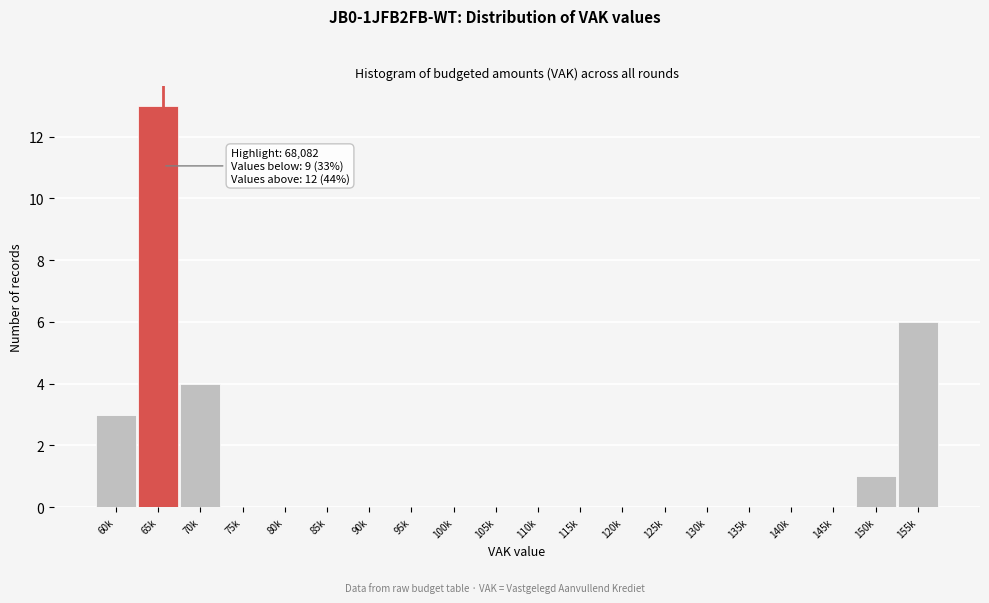

Reading left to right, transcribe all the data shown in this chart.

60k=3	65k=13	70k=4	75k=0	80k=0	85k=0	90k=0	95k=0	100k=0	105k=0	110k=0	115k=0	120k=0	125k=0	130k=0	135k=0	140k=0	145k=0	150k=1	155k=6